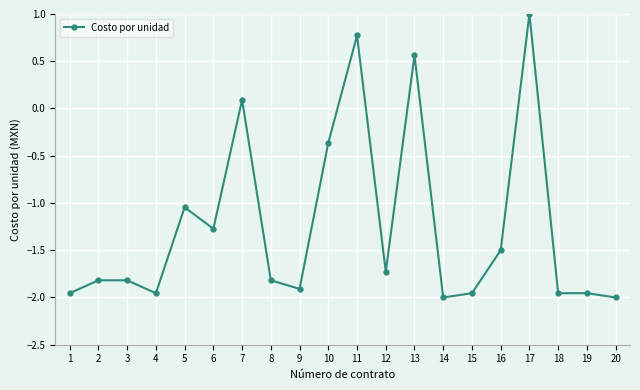

How many data points does each series have?

20